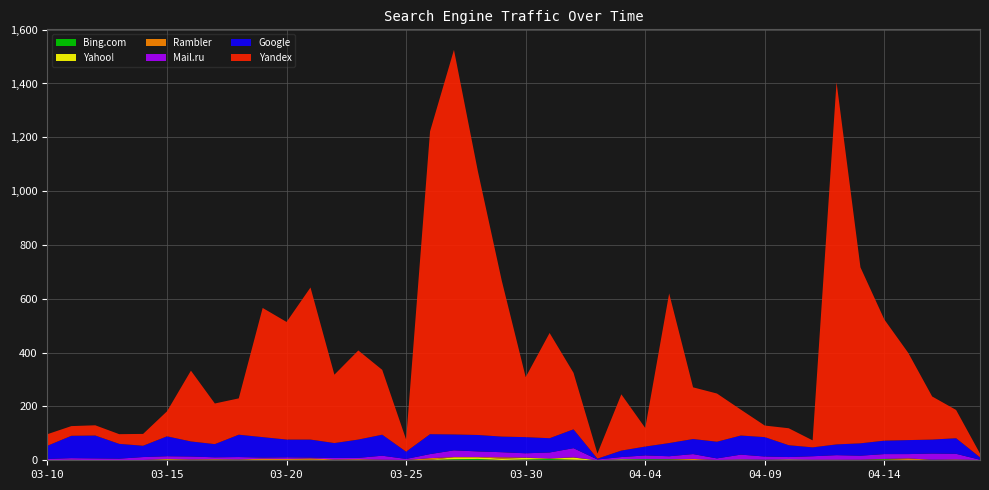

Reading left to right, what are all the values shown in this chart?

Yandex: 2017-04-18=14	2017-04-17=105	2017-04-16=160	2017-04-15=324	2017-04-14=450	2017-04-13=654	2017-04-12=1346	2017-04-11=26	2017-04-10=63	2017-04-09=43	2017-04-08=96	2017-04-07=179	2017-04-06=192	2017-04-05=556	2017-04-04=69	2017-04-03=209	2017-04-02=19	2017-04-01=210	2017-03-31=391	2017-03-30=223	2017-03-29=579	2017-03-28=980	2017-03-27=1429	2017-03-26=1125	2017-03-25=45	2017-03-24=241	2017-03-23=331	2017-03-22=254	2017-03-21=565	2017-03-20=437	2017-03-19=480	2017-03-18=135	2017-03-17=151	2017-03-16=263	2017-03-15=93	2017-03-14=44	2017-03-13=36	2017-03-12=38	2017-03-11=36	2017-03-10=43
Google: 2017-04-18=9	2017-04-17=58	2017-04-16=52	2017-04-15=52	2017-04-14=50	2017-04-13=46	2017-04-12=40	2017-04-11=33	2017-04-10=44	2017-04-09=72	2017-04-08=71	2017-04-07=62	2017-04-06=56	2017-04-05=49	2017-04-04=33	2017-04-03=24	2017-04-02=3	2017-04-01=70	2017-03-31=53	2017-03-30=60	2017-03-29=58	2017-03-28=61	2017-03-27=59	2017-03-26=74	2017-03-25=27	2017-03-24=78	2017-03-23=68	2017-03-22=55	2017-03-21=67	2017-03-20=66	2017-03-19=76	2017-03-18=83	2017-03-17=49	2017-03-16=56	2017-03-15=74	2017-03-14=42	2017-03-13=55	2017-03-12=85	2017-03-11=83	2017-03-10=49
Mail.ru: 2017-04-18=1	2017-04-17=21	2017-04-16=23	2017-04-15=16	2017-04-14=18	2017-04-13=15	2017-04-12=17	2017-04-11=13	2017-04-10=9	2017-04-09=12	2017-04-08=18	2017-04-07=6	2017-04-06=18	2017-04-05=11	2017-04-04=14	2017-04-03=8	2017-04-02=3	2017-04-01=34	2017-03-31=22	2017-03-30=16	2017-03-29=19	2017-03-28=21	2017-03-27=25	2017-03-26=15	2017-03-25=4	2017-03-24=15	2017-03-23=5	2017-03-22=6	2017-03-21=3	2017-03-20=6	2017-03-19=4	2017-03-18=9	2017-03-17=7	2017-03-16=11	2017-03-15=10	2017-03-14=11	2017-03-13=5	2017-03-12=7	2017-03-11=6	2017-03-10=5
Rambler: 2017-04-18=0	2017-04-17=1	2017-04-16=0	2017-04-15=6	2017-04-14=1	2017-04-13=1	2017-04-12=0	2017-04-11=0	2017-04-10=0	2017-04-09=0	2017-04-08=0	2017-04-07=0	2017-04-06=4	2017-04-05=1	2017-04-04=0	2017-04-03=0	2017-04-02=0	2017-04-01=1	2017-03-31=1	2017-03-30=1	2017-03-29=5	2017-03-28=1	2017-03-27=1	2017-03-26=6	2017-03-25=1	2017-03-24=1	2017-03-23=3	2017-03-22=3	2017-03-21=5	2017-03-20=4	2017-03-19=5	2017-03-18=1	2017-03-17=2	2017-03-16=2	2017-03-15=2	2017-03-14=0	2017-03-13=1	2017-03-12=0	2017-03-11=0	2017-03-10=0
Yahoo!: 2017-04-18=0	2017-04-17=1	2017-04-16=0	2017-04-15=1	2017-04-14=0	2017-04-13=0	2017-04-12=1	2017-04-11=2	2017-04-10=2	2017-04-09=0	2017-04-08=1	2017-04-07=1	2017-04-06=0	2017-04-05=0	2017-04-04=0	2017-04-03=2	2017-04-02=0	2017-04-01=8	2017-03-31=1	2017-03-30=6	2017-03-29=5	2017-03-28=6	2017-03-27=7	2017-03-26=1	2017-03-25=0	2017-03-24=0	2017-03-23=0	2017-03-22=0	2017-03-21=2	2017-03-20=0	2017-03-19=1	2017-03-18=1	2017-03-17=2	2017-03-16=1	2017-03-15=2	2017-03-14=0	2017-03-13=0	2017-03-12=0	2017-03-11=1	2017-03-10=0
Bing.com: 2017-04-18=1	2017-04-17=1	2017-04-16=2	2017-04-15=0	2017-04-14=4	2017-04-13=1	2017-04-12=1	2017-04-11=0	2017-04-10=1	2017-04-09=2	2017-04-08=2	2017-04-07=0	2017-04-06=1	2017-04-05=3	2017-04-04=4	2017-04-03=2	2017-04-02=0	2017-04-01=2	2017-03-31=5	2017-03-30=3	2017-03-29=1	2017-03-28=5	2017-03-27=4	2017-03-26=1	2017-03-25=0	2017-03-24=1	2017-03-23=1	2017-03-22=0	2017-03-21=0	2017-03-20=1	2017-03-19=0	2017-03-18=1	2017-03-17=0	2017-03-16=0	2017-03-15=1	2017-03-14=1	2017-03-13=0	2017-03-12=0	2017-03-11=1	2017-03-10=0